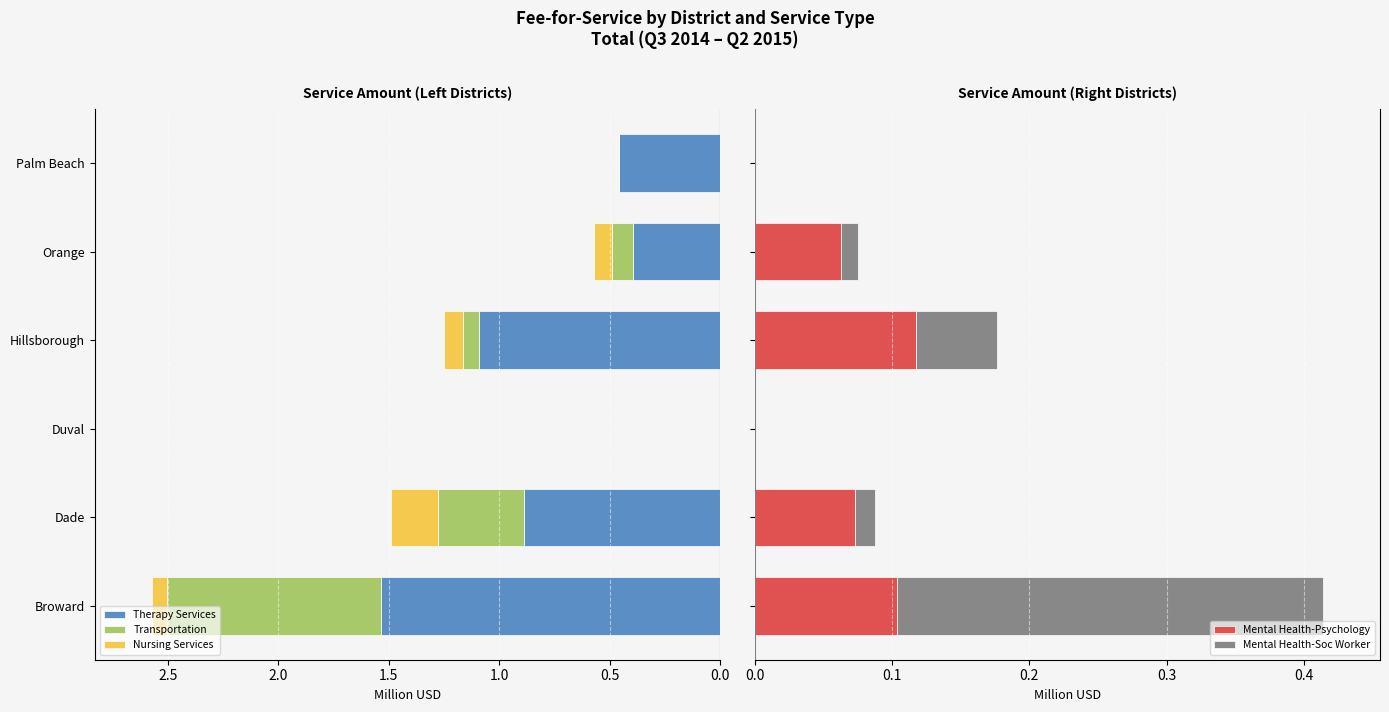

Which has a higher value, Duval or Hillsborough?

Duval